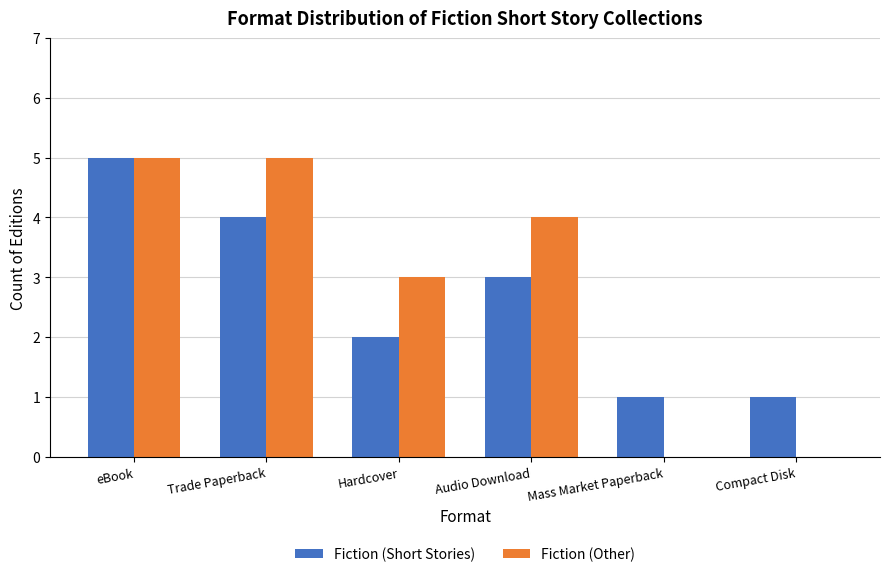

How many groups of bars are there?

6